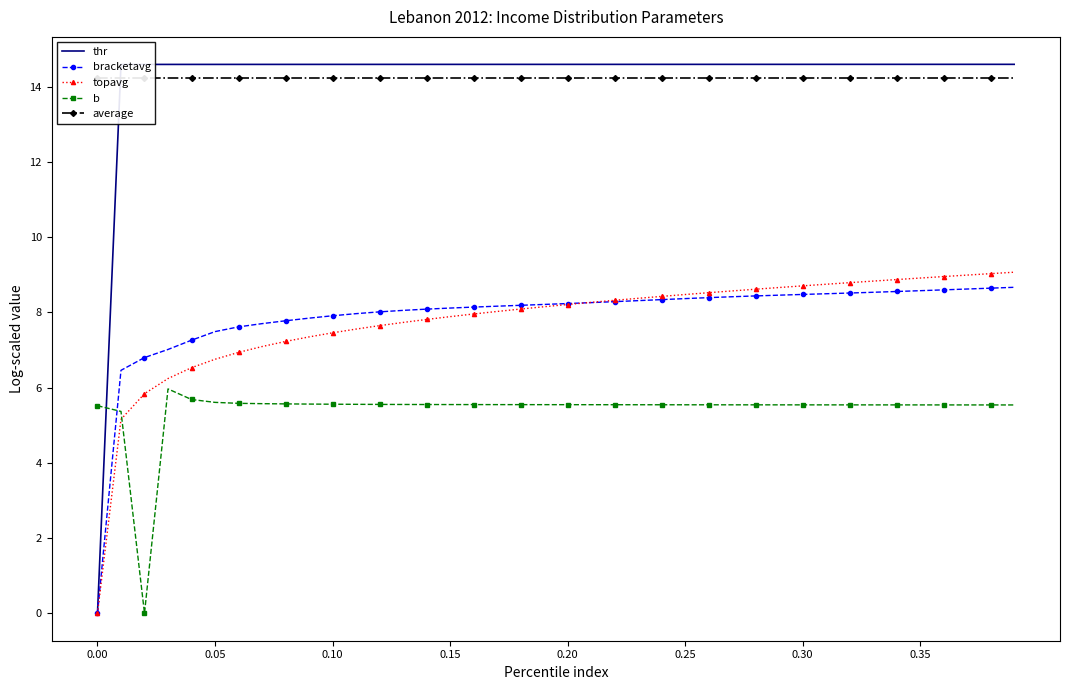

At how many categories does at least one series exceed 12?

40